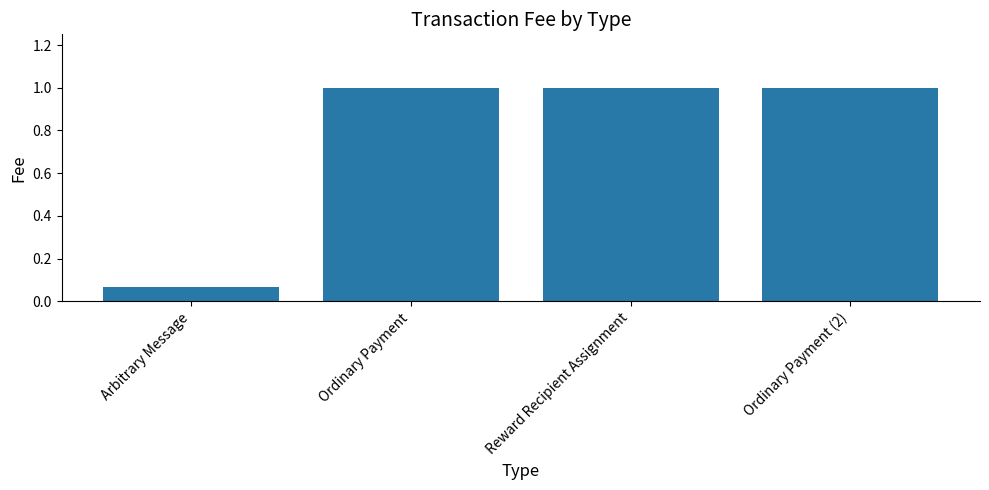

What is the value of the 3rd bar from the left?

1.0